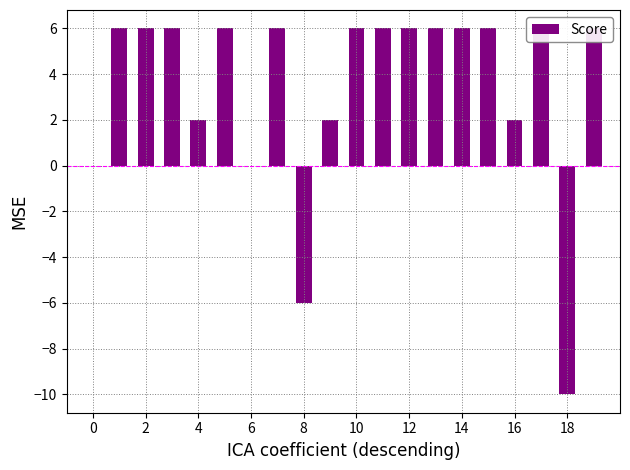

How many values are between 2 and 6?

16